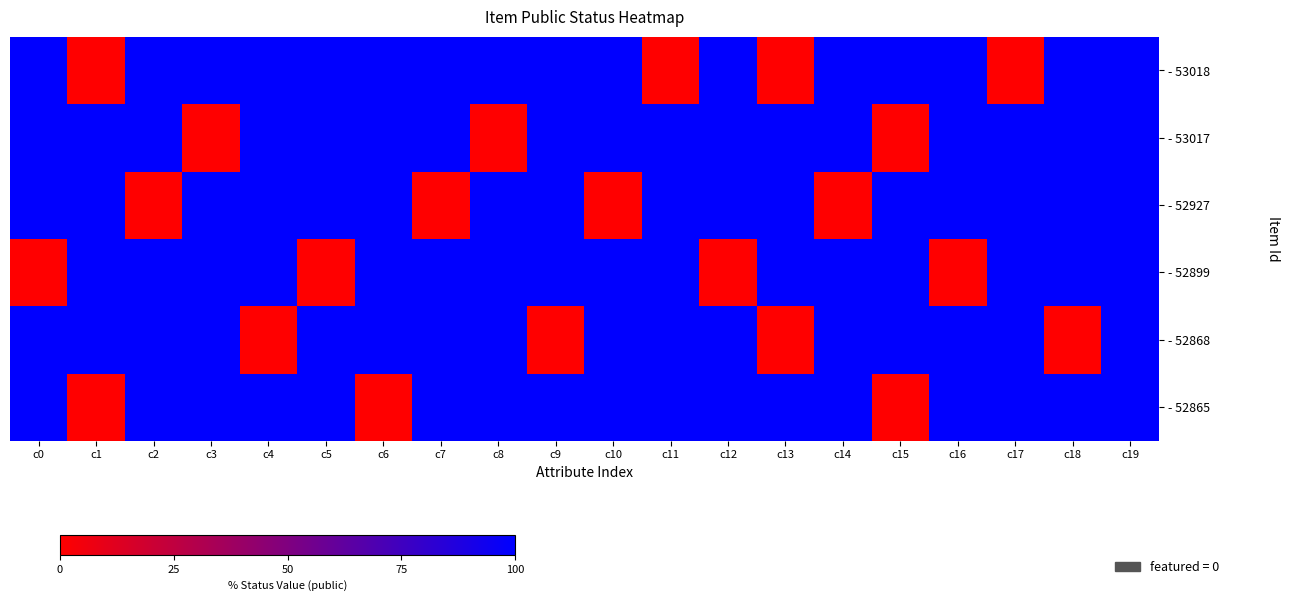

At which category does the chart reach its peak across all series?

c0